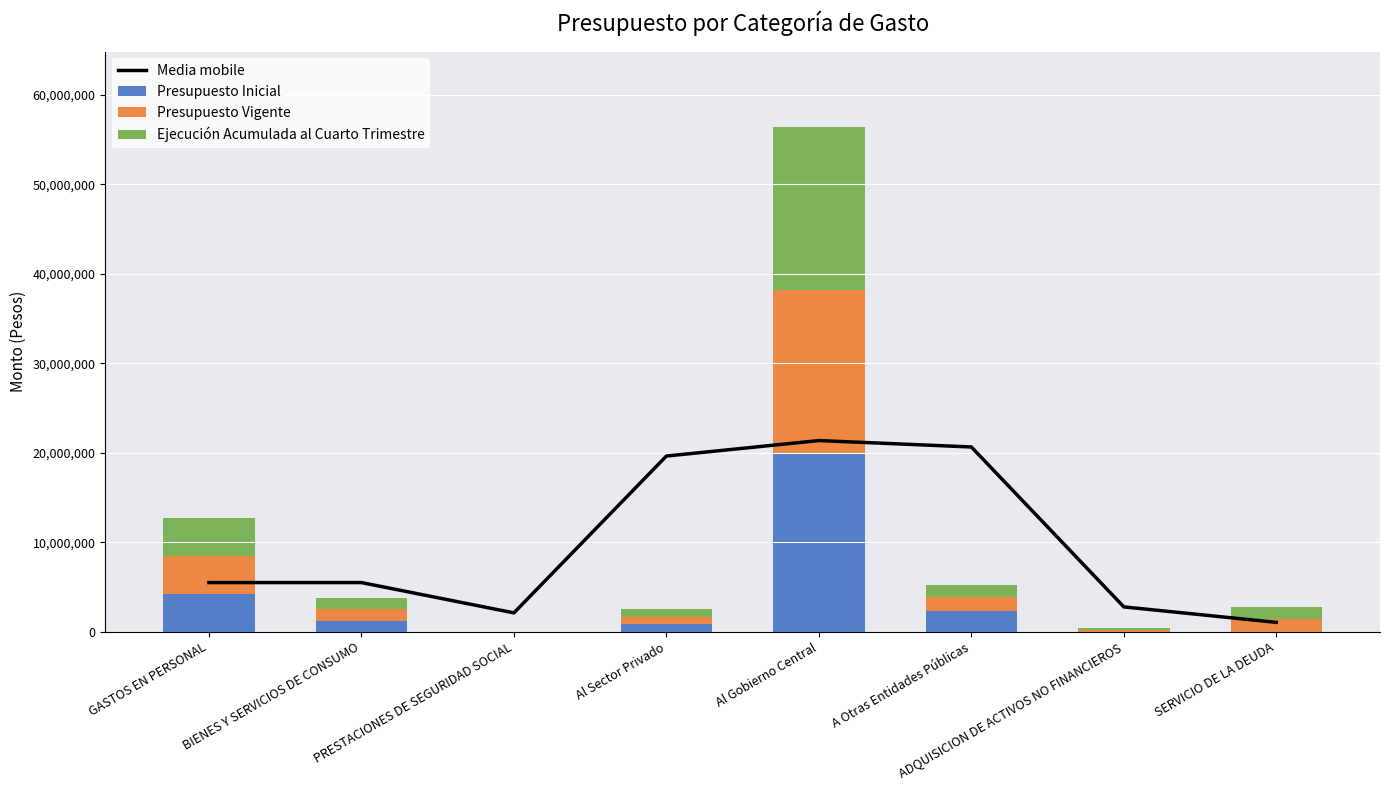

The Presupuesto Inicial series shows 1186719.0 at BIENES Y SERVICIOS DE CONSUMO. True or false?

True